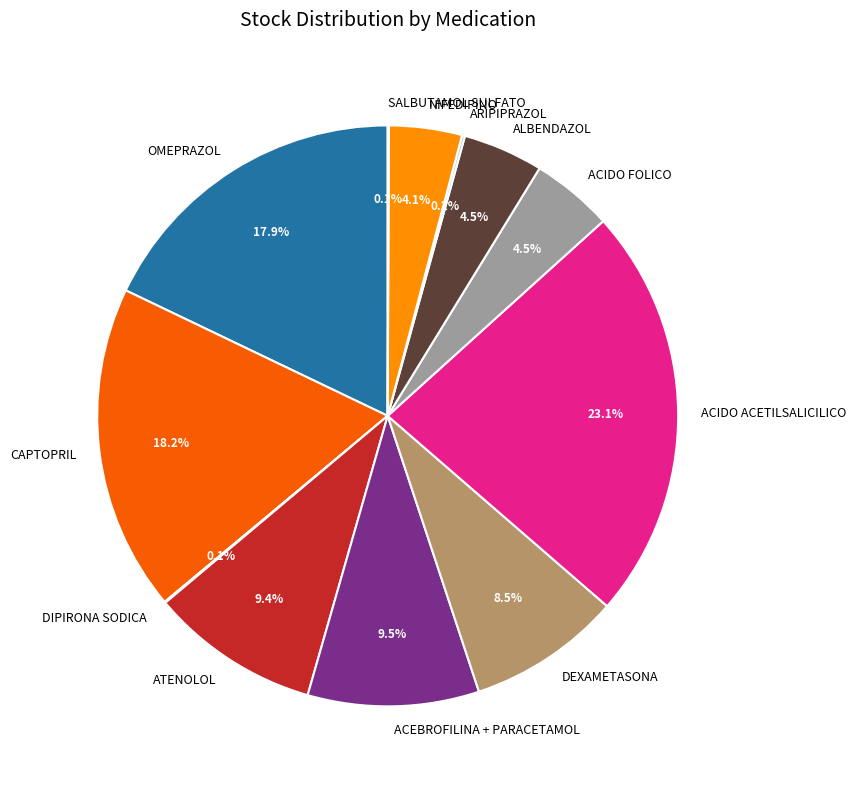

What percentage do DEXAMETASONA and ALBENDAZOL together represent?

13.0%